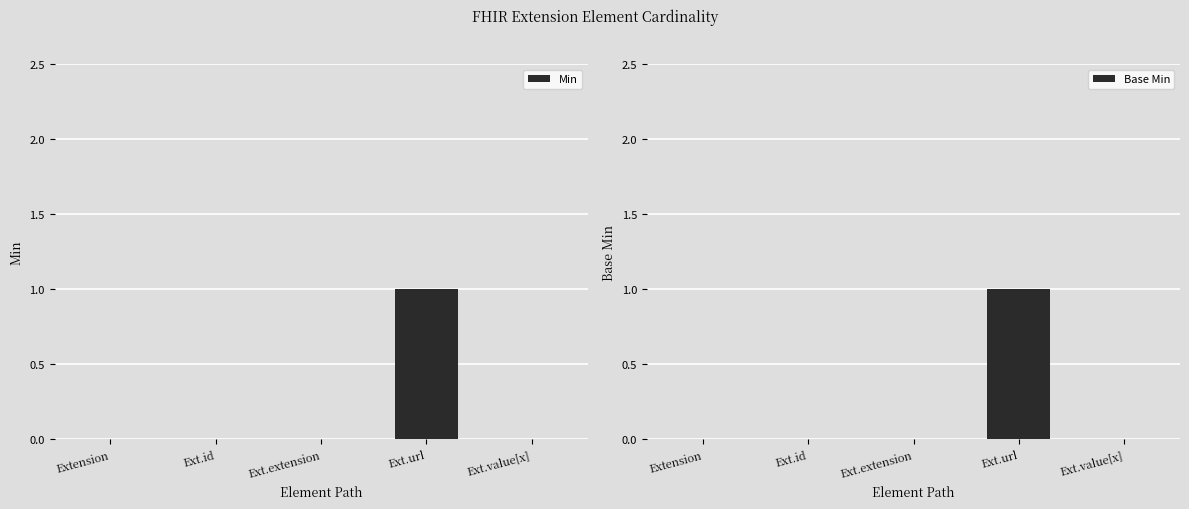

Does the chart contain stacked bars?

No